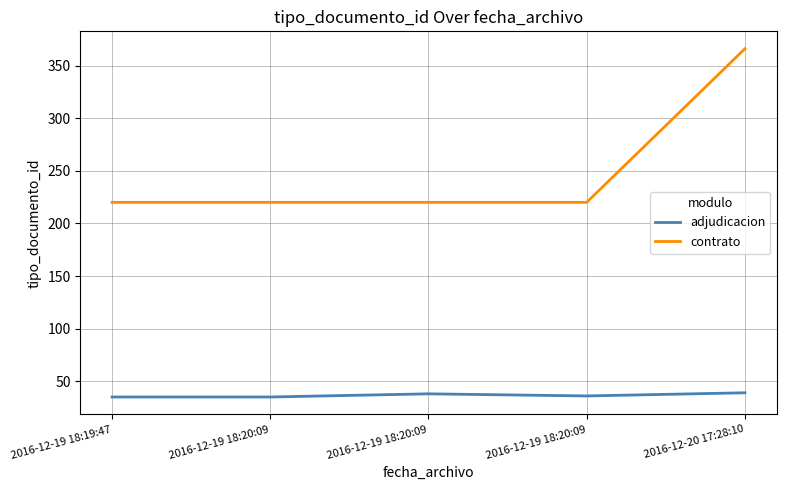

How many lines are shown in the chart?

2